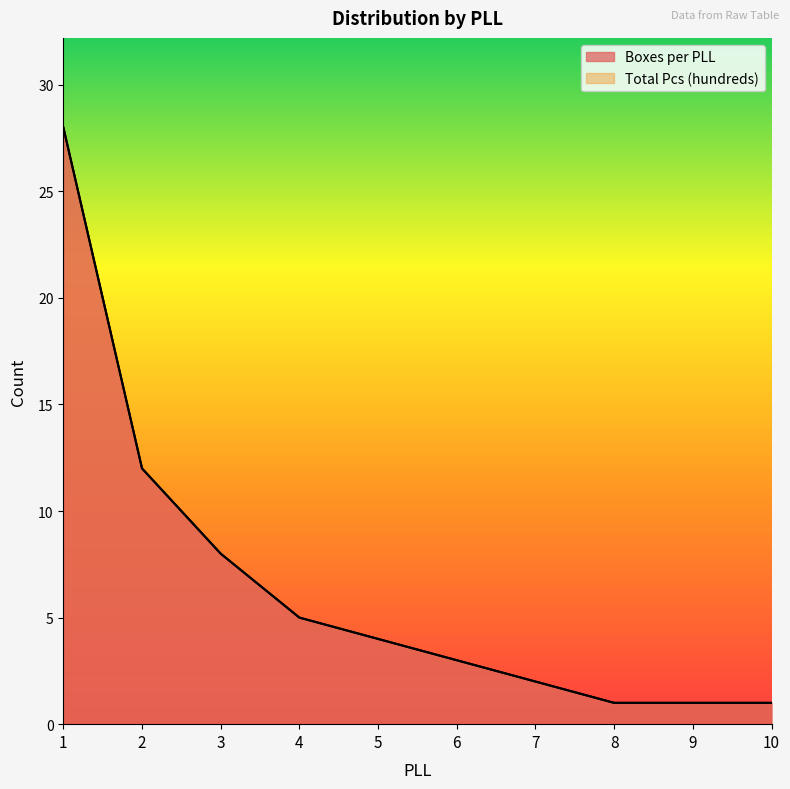

What are all the series names shown in the legend?

Boxes per PLL, Total Pcs (hundreds)